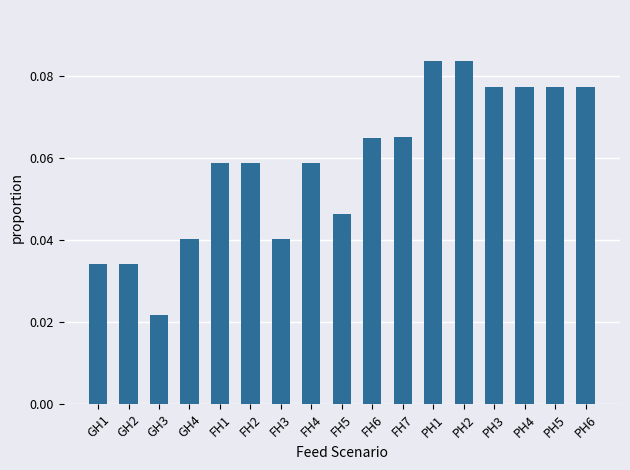

Are the bars grouped side by side (vs. stacked)?

No